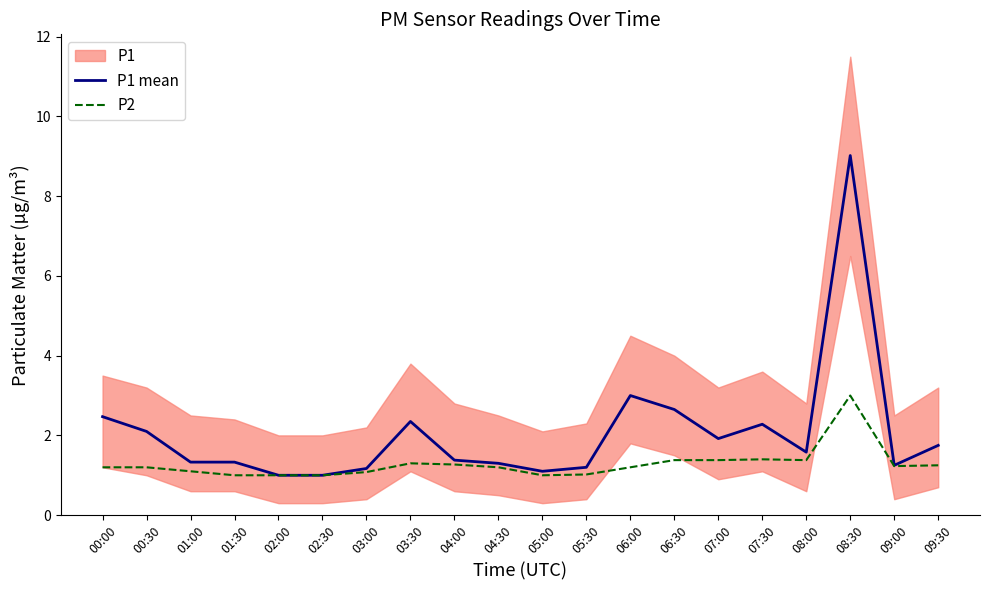

The value of P1 mean at 08:30 is 9.0. True or false?

True